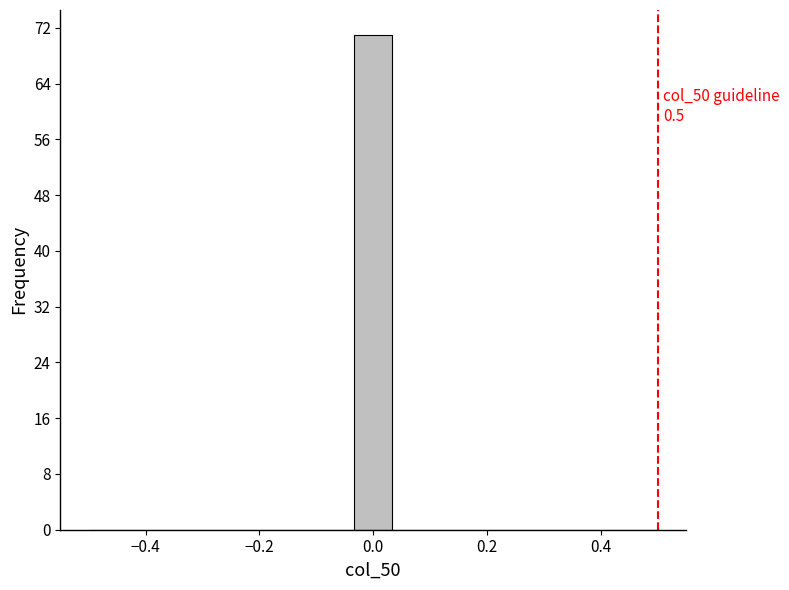

Around what value on the x-axis is the tallest bar? Give the approximate position of its centre, as read against the axis.

0.00